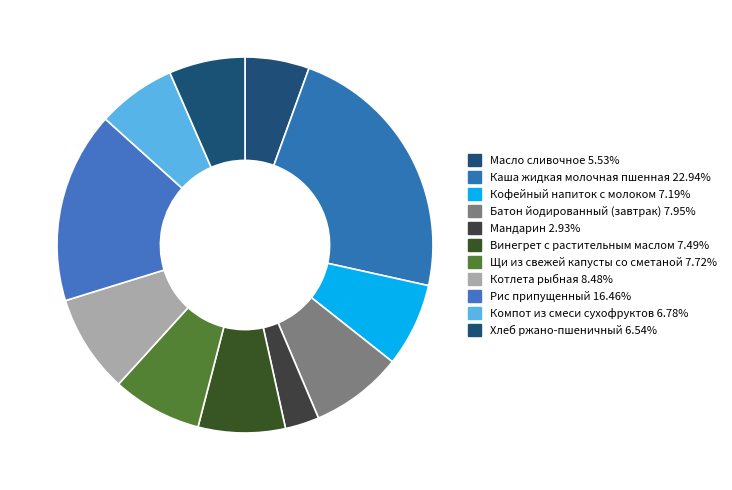

What is the smallest slice in the pie chart?

Мандарин